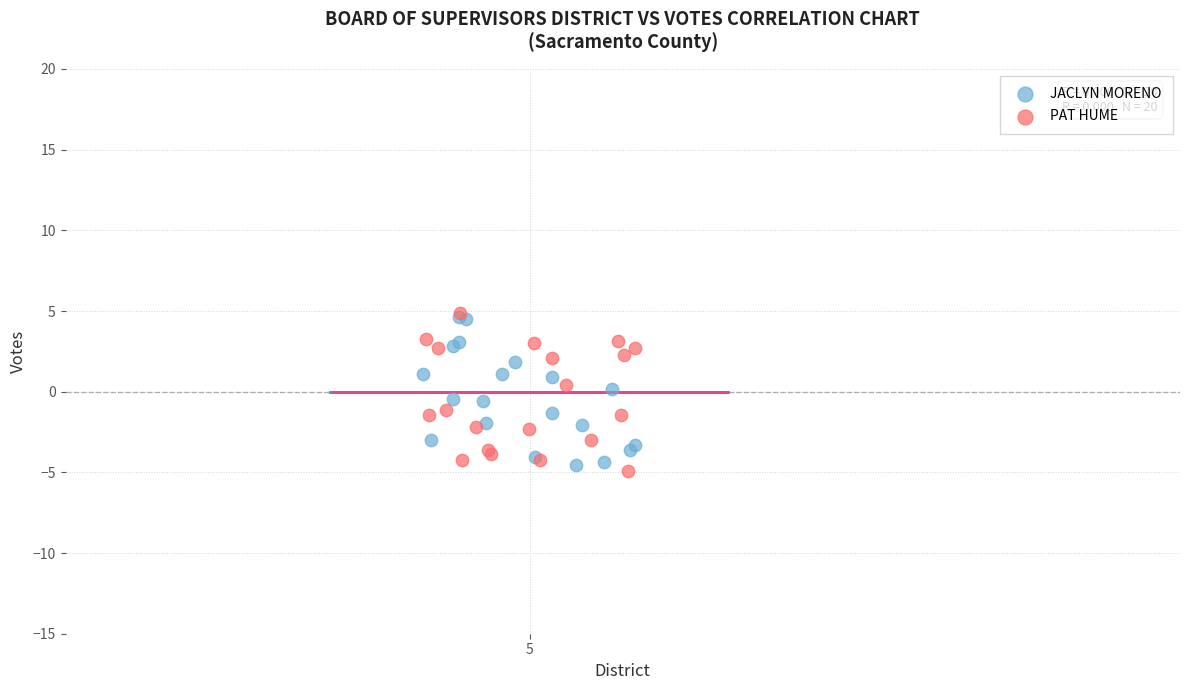

What are all the series names shown in the legend?

JACLYN MORENO, PAT HUME